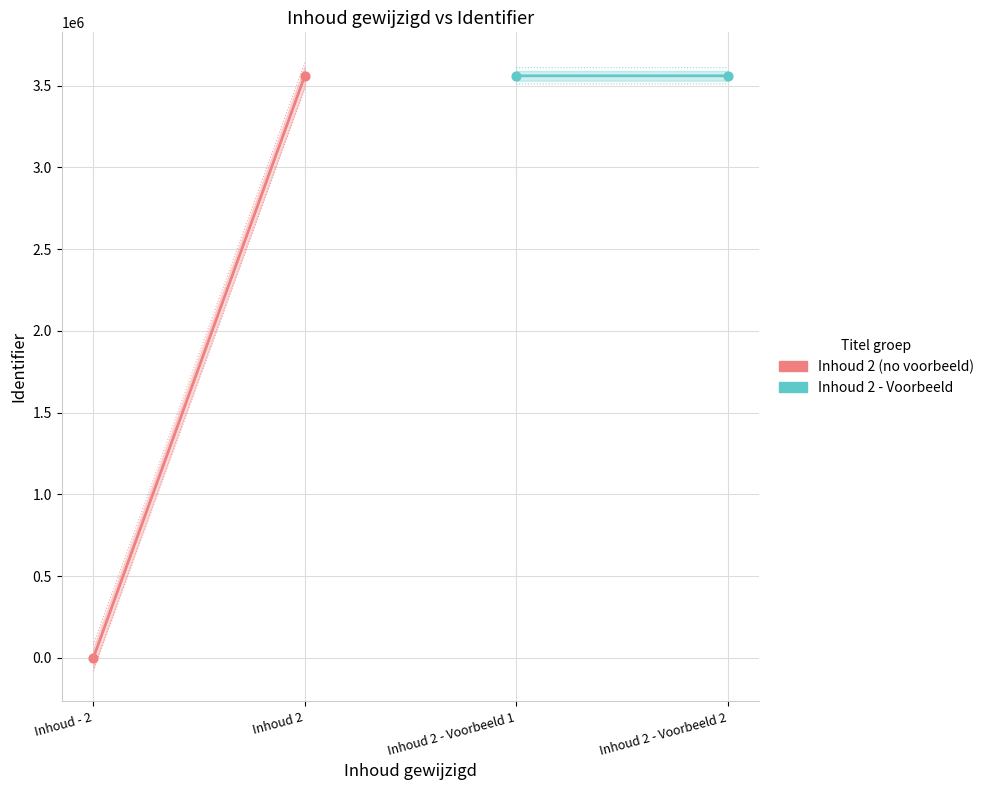

Is the value of Inhoud 2 - Voorbeeld at Inhoud 2 greater than the value of Inhoud 2 (no voorbeeld) at Inhoud - 2?

Yes